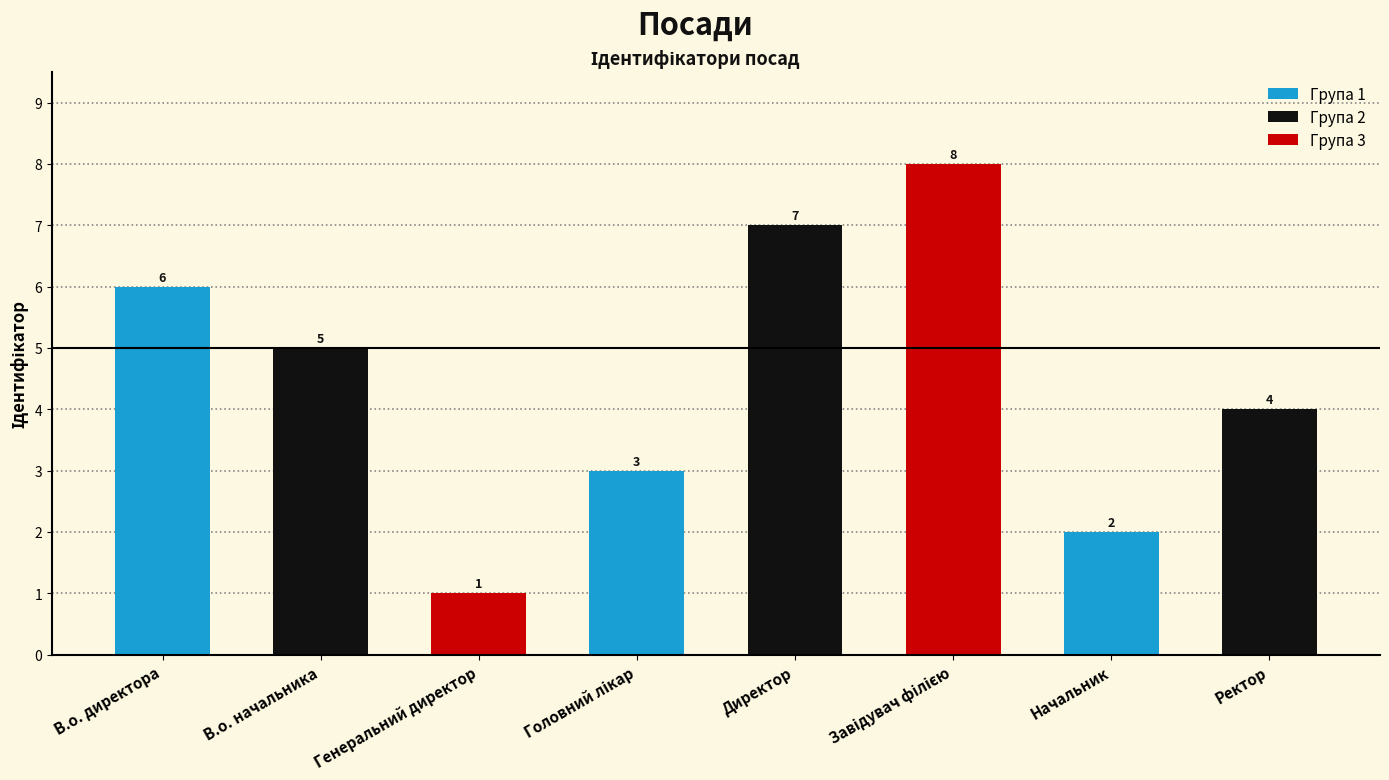

The chart shows a value of 2 at Начальник. True or false?

True